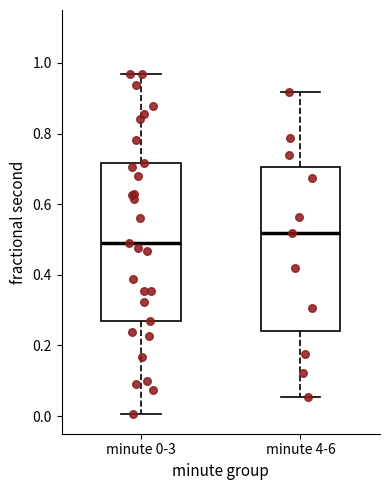

Which box's median line is the lowest?

minute 0-3